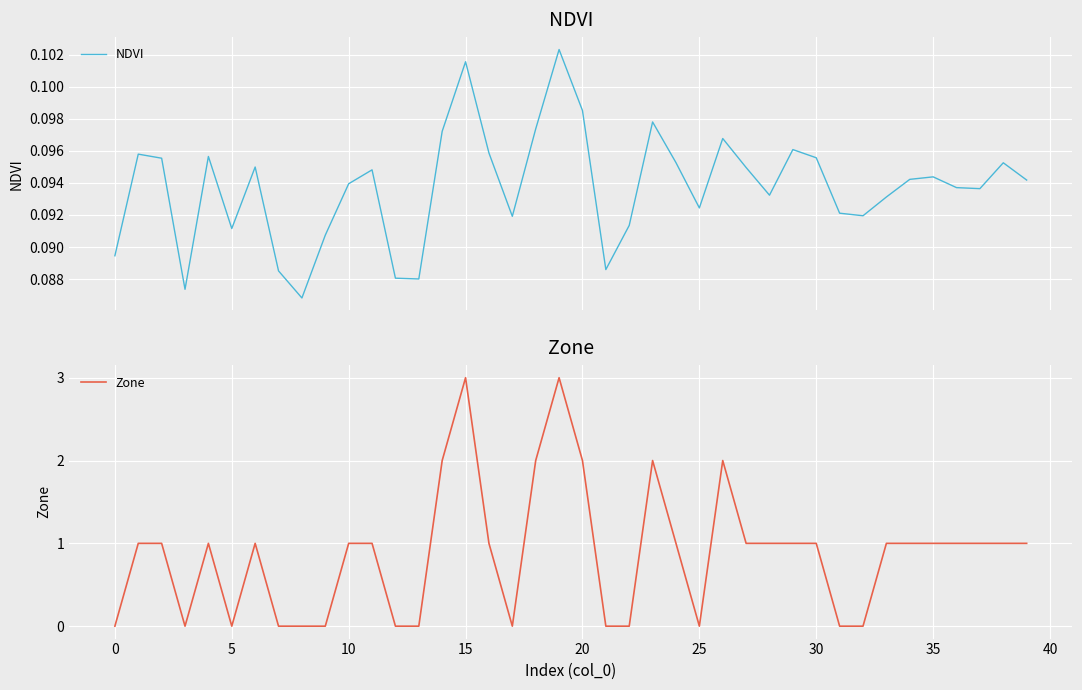

True or false: Zone has a value of 1.2 at 0.

False